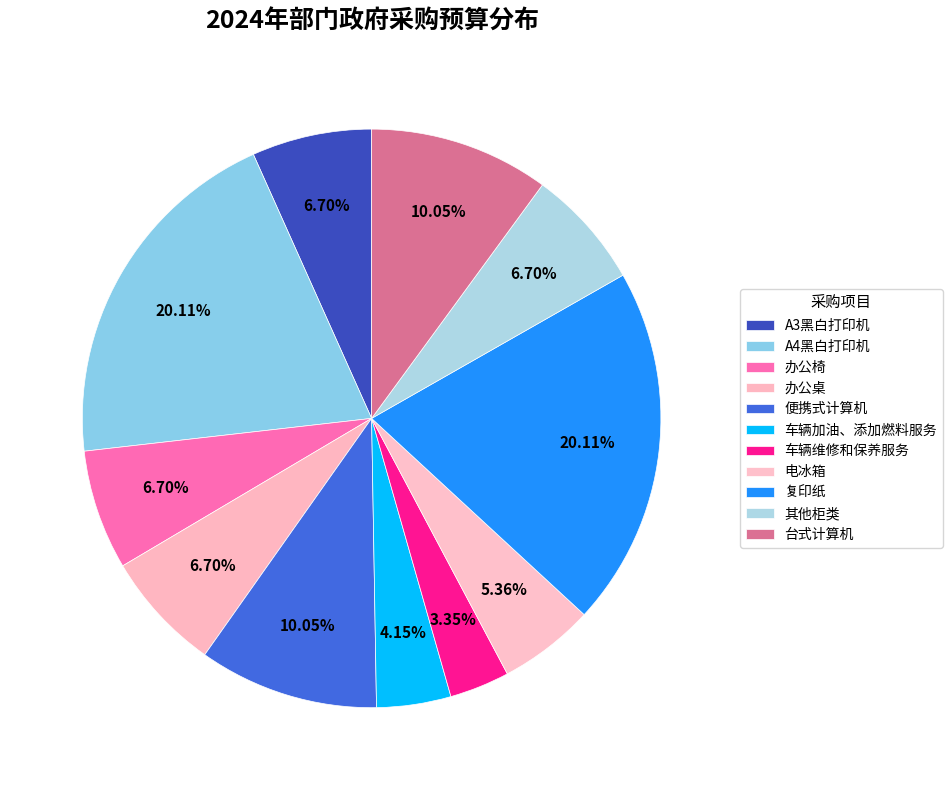

Does any single category account for the majority?

No